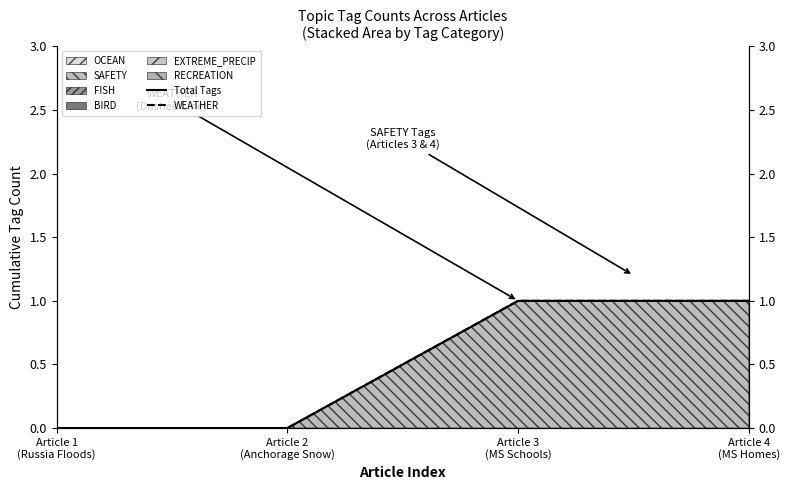

What is the value of the Total Tags point at the 4th from the left?

1